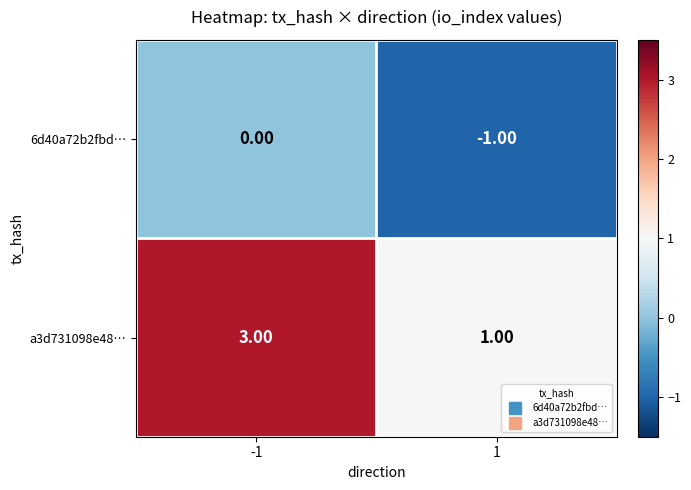

Which series has the largest total across all categories?

a3d731098e48…